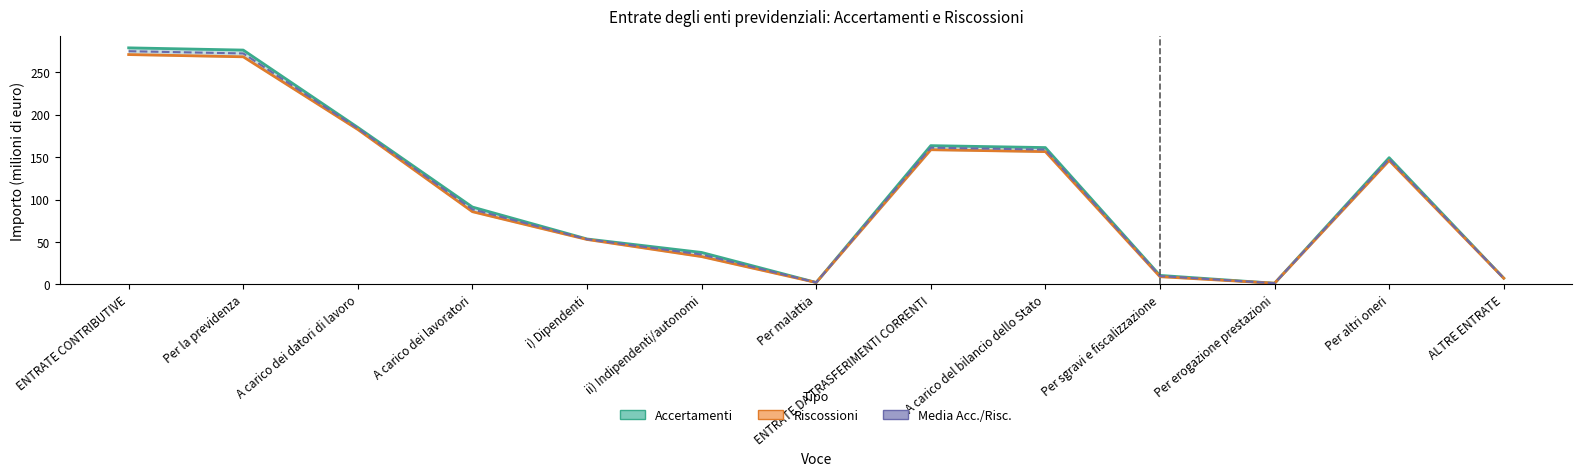

Reading left to right, list all the values displayed in this chart.

Accertamenti: ENTRATE CONTRIBUTIVE=278.7	Per la previdenza=276.1	A carico dei datori di lavoro=185.0	A carico dei lavoratori=91.1	i) Dipendenti=53.5	ii) Indipendenti/autonomi=37.6	Per malattia=2.3	ENTRATE DA TRASFERIMENTI CORRENTI=163.5	A carico del bilancio dello Stato=161.2	Per sgravi e fiscalizzazione=10.6	Per erogazione prestazioni=1.3	Per altri oneri=149.3	ALTRE ENTRATE=7.4
Riscossioni: ENTRATE CONTRIBUTIVE=270.8	Per la previdenza=268.2	A carico dei datori di lavoro=182.5	A carico dei lavoratori=85.7	i) Dipendenti=52.9	ii) Indipendenti/autonomi=32.7	Per malattia=2.3	ENTRATE DA TRASFERIMENTI CORRENTI=158.7	A carico del bilancio dello Stato=156.4	Per sgravi e fiscalizzazione=9.1	Per erogazione prestazioni=1.4	Per altri oneri=146.0	ALTRE ENTRATE=7.3
Media Acc./Risc.: ENTRATE CONTRIBUTIVE=274.8	Per la previdenza=272.1	A carico dei datori di lavoro=183.7	A carico dei lavoratori=88.4	i) Dipendenti=53.2	ii) Indipendenti/autonomi=35.2	Per malattia=2.3	ENTRATE DA TRASFERIMENTI CORRENTI=161.1	A carico del bilancio dello Stato=158.8	Per sgravi e fiscalizzazione=9.8	Per erogazione prestazioni=1.4	Per altri oneri=147.6	ALTRE ENTRATE=7.3